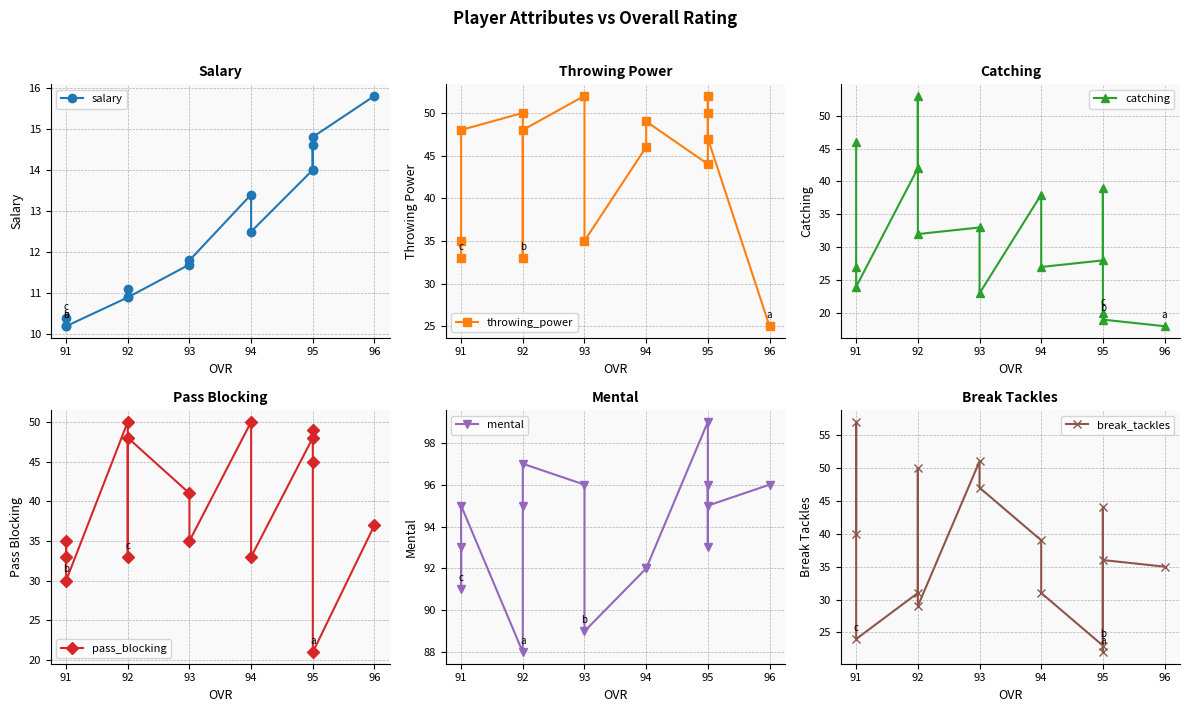

Where is the first local minimum for break_tackles?

95